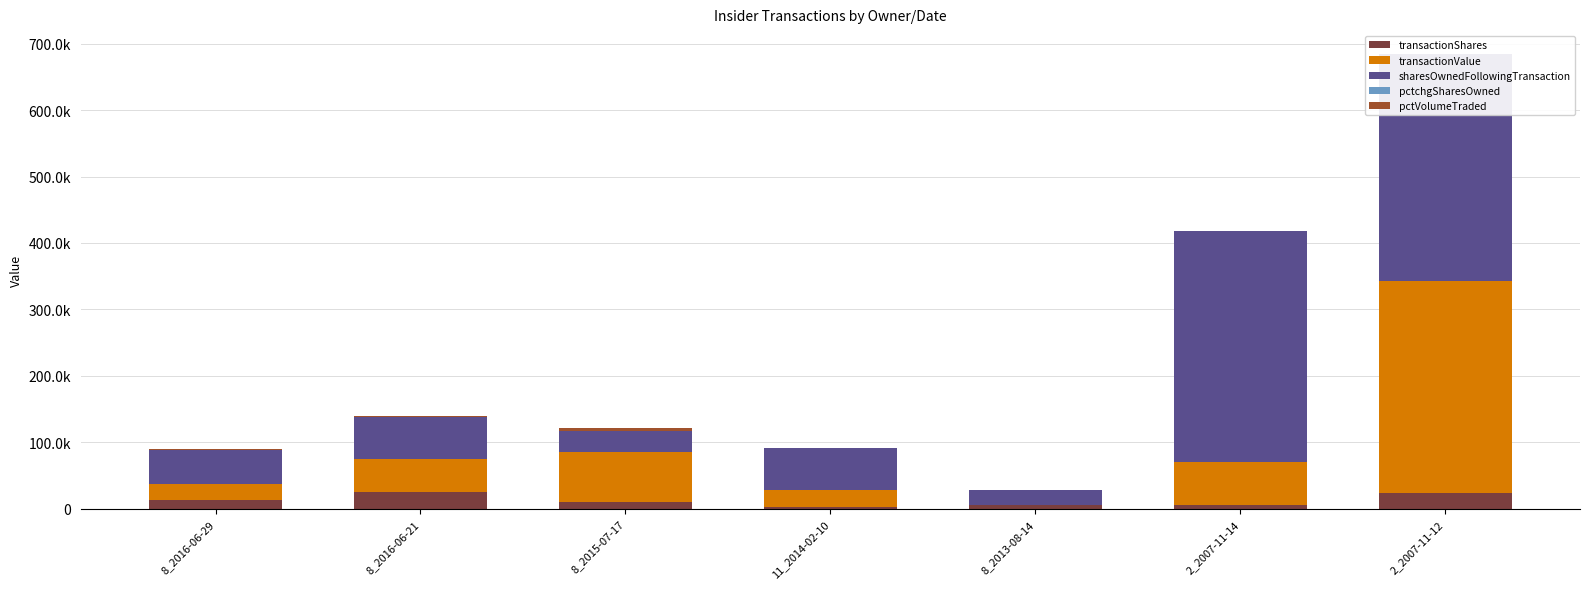

What is the average value of the sharesOwnedFollowingTransaction series?

131806